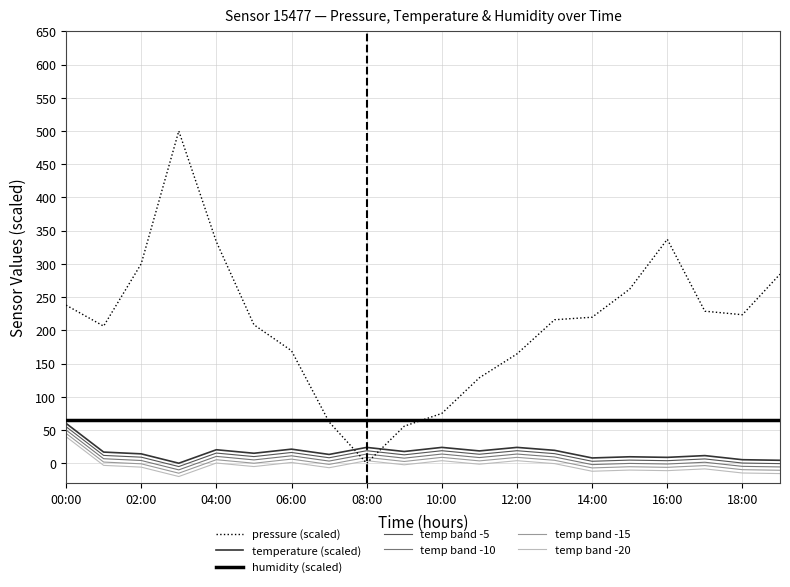

Which series has the largest total across all categories?

pressure (scaled)